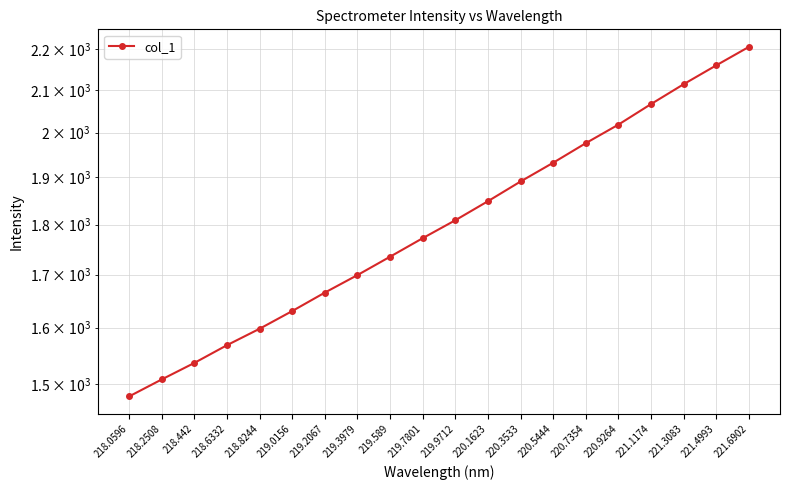

Does the chart display data point markers on the line(s)?

Yes